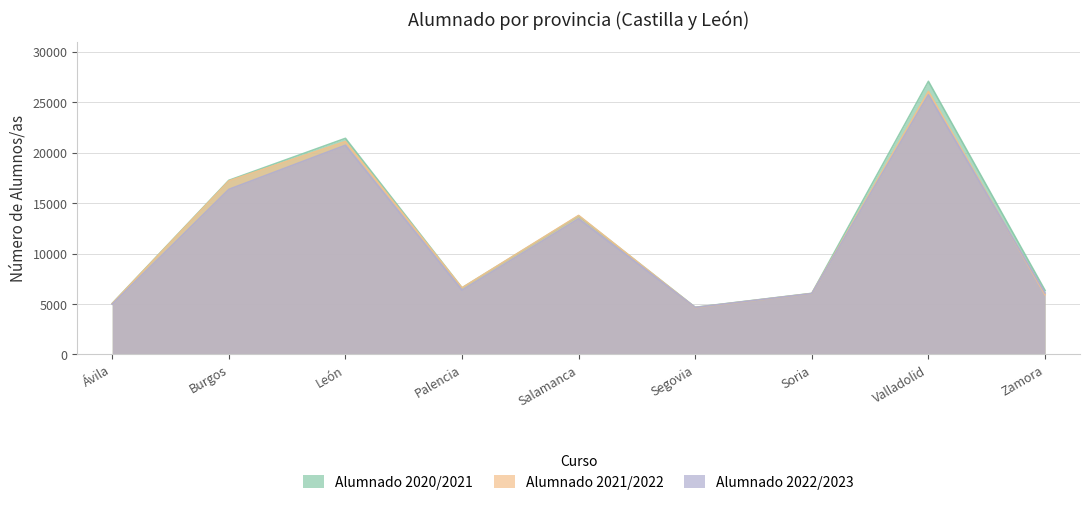

What is the difference between the maximum and minimum values in the Alumnado 2020/2021 series?

22402